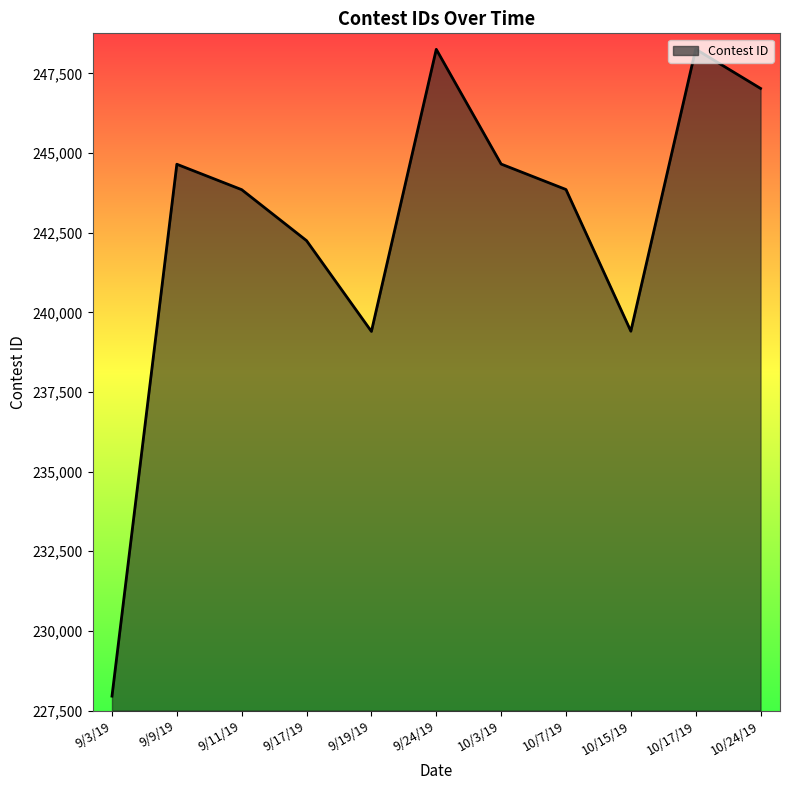

At which label is the value closest to 238107?

9/19/19